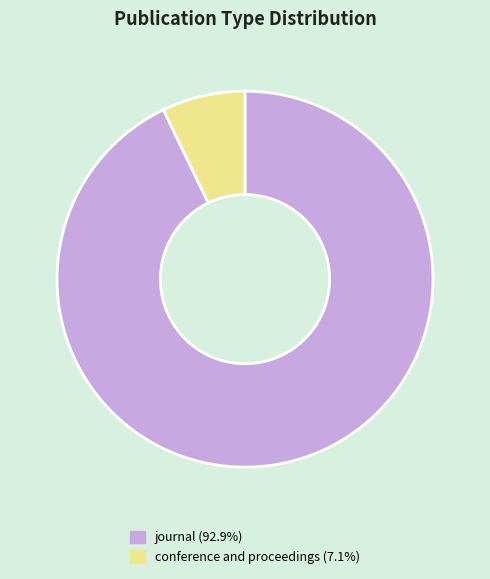

Which has a higher value, conference and proceedings or journal?

journal